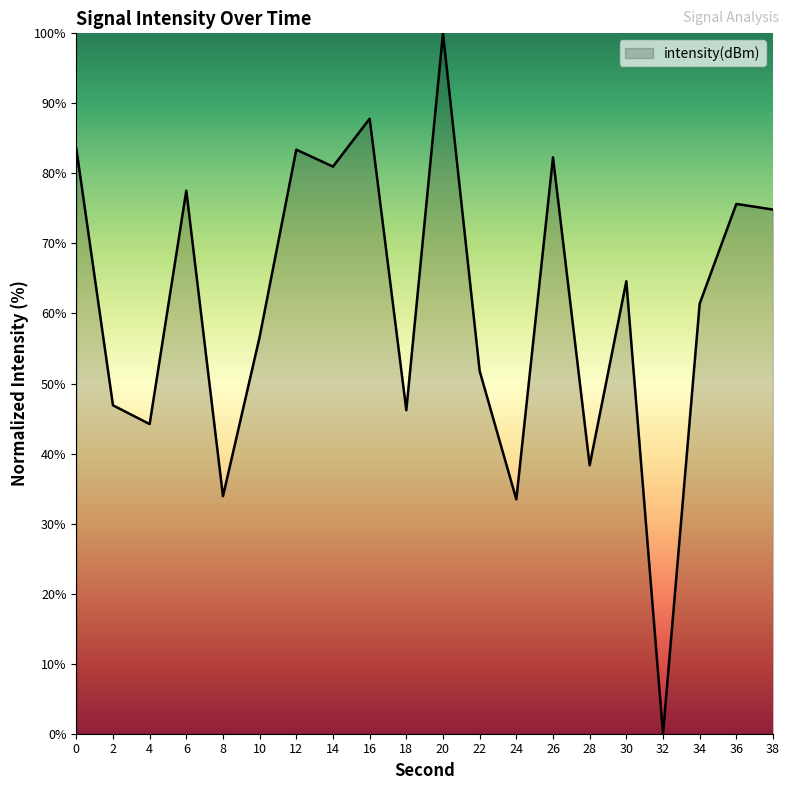

Which label corresponds to the largest value in the chart?

20